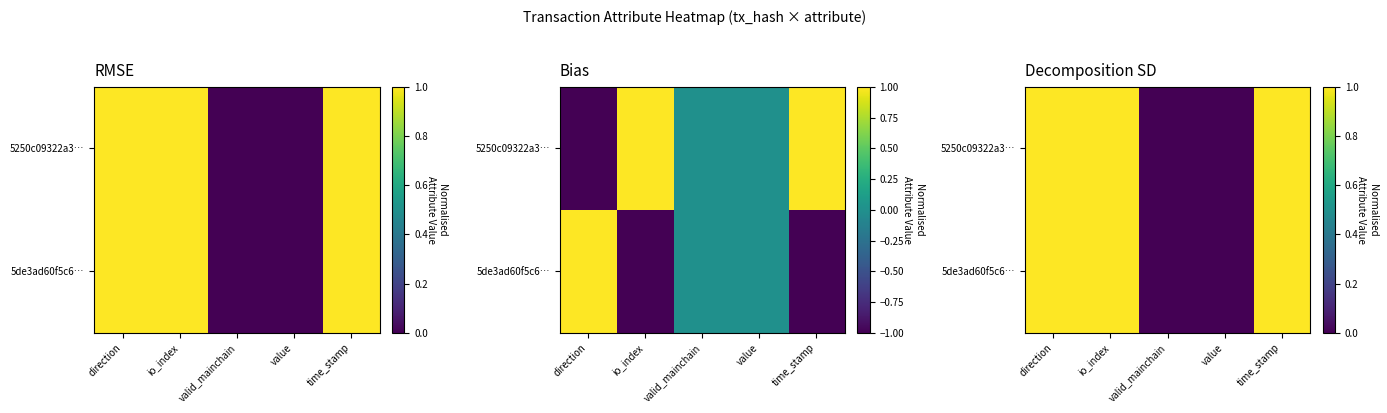

What is the difference between the maximum and second lowest values in the 5250c09322a3… series?

1